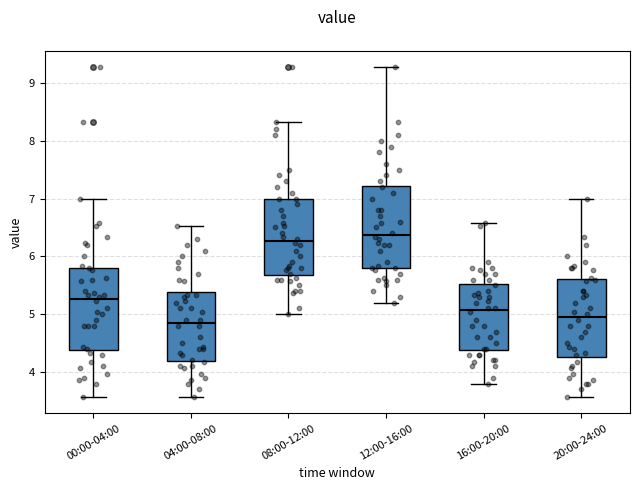

Reading left to right, read every box against the y-axis: the position of its median line, the range the box covers, and the ends of its whiskers. The values are not printed on the chart, so give them approximately, as read against the axis.

00:00-04:00: median 5.3, box 4.4 to 5.8, whiskers 3.6 to 7.0
04:00-08:00: median 4.9, box 4.2 to 5.4, whiskers 3.6 to 6.5
08:00-12:00: median 6.3, box 5.7 to 7.0, whiskers 5.0 to 8.3
12:00-16:00: median 6.4, box 5.8 to 7.2, whiskers 5.2 to 9.3
16:00-20:00: median 5.1, box 4.4 to 5.5, whiskers 3.8 to 6.6
20:00-24:00: median 5.0, box 4.3 to 5.6, whiskers 3.6 to 7.0